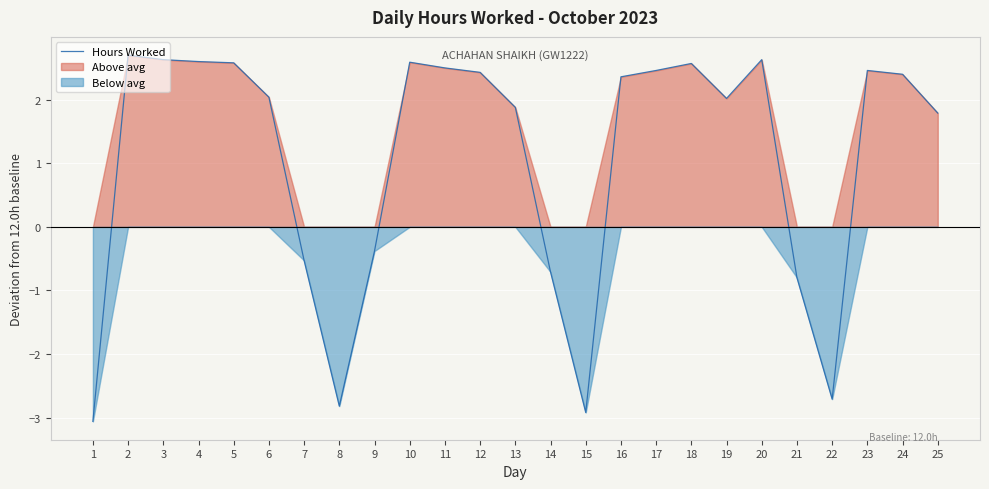

Is it true that Hours Worked equals 3.4 at 6?

False